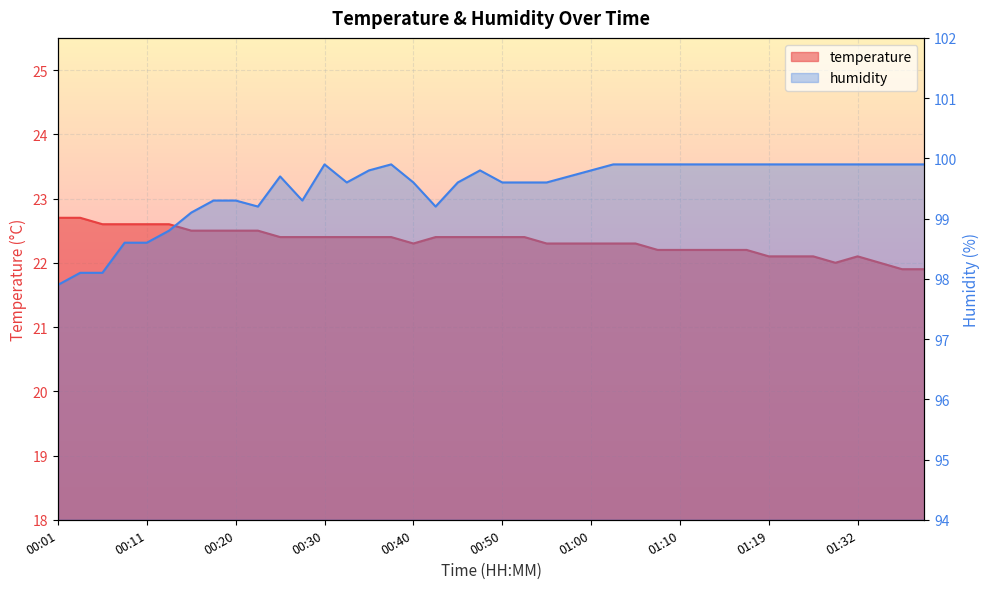

At which label is humidity closest to 98?

00:01